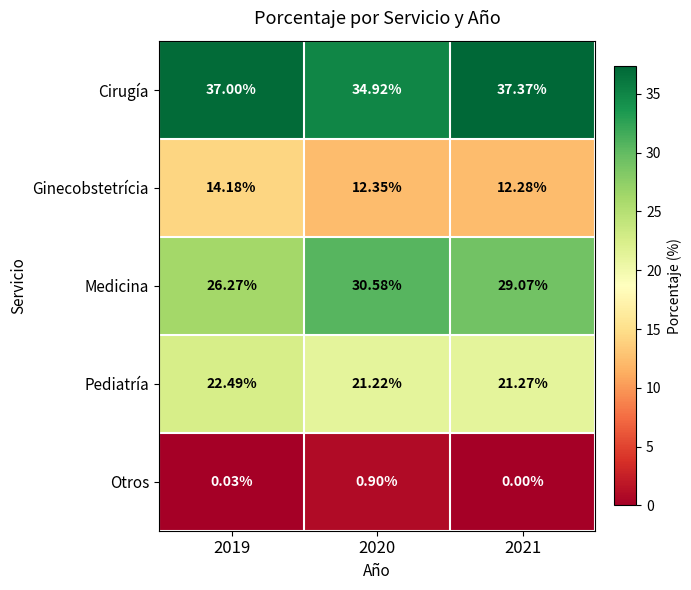

List the series in order of their overall mean, lowest first.

Otros, Ginecobstetrícia, Pediatría, Medicina, Cirugía